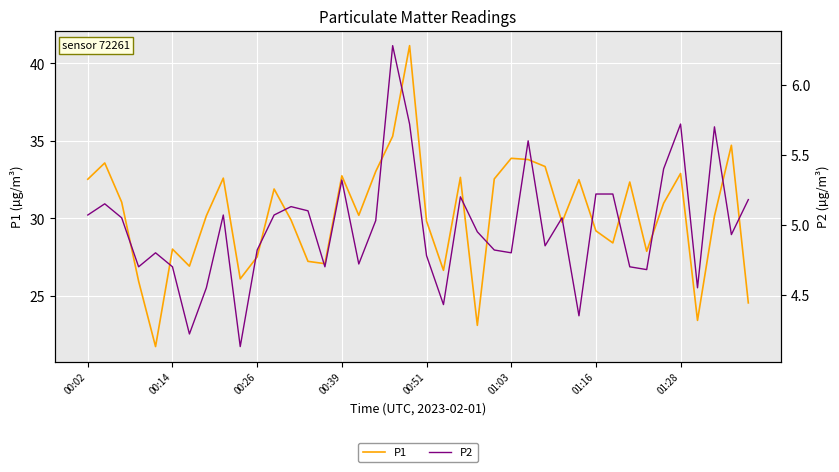

What is the sum of all P2 values?

199.5